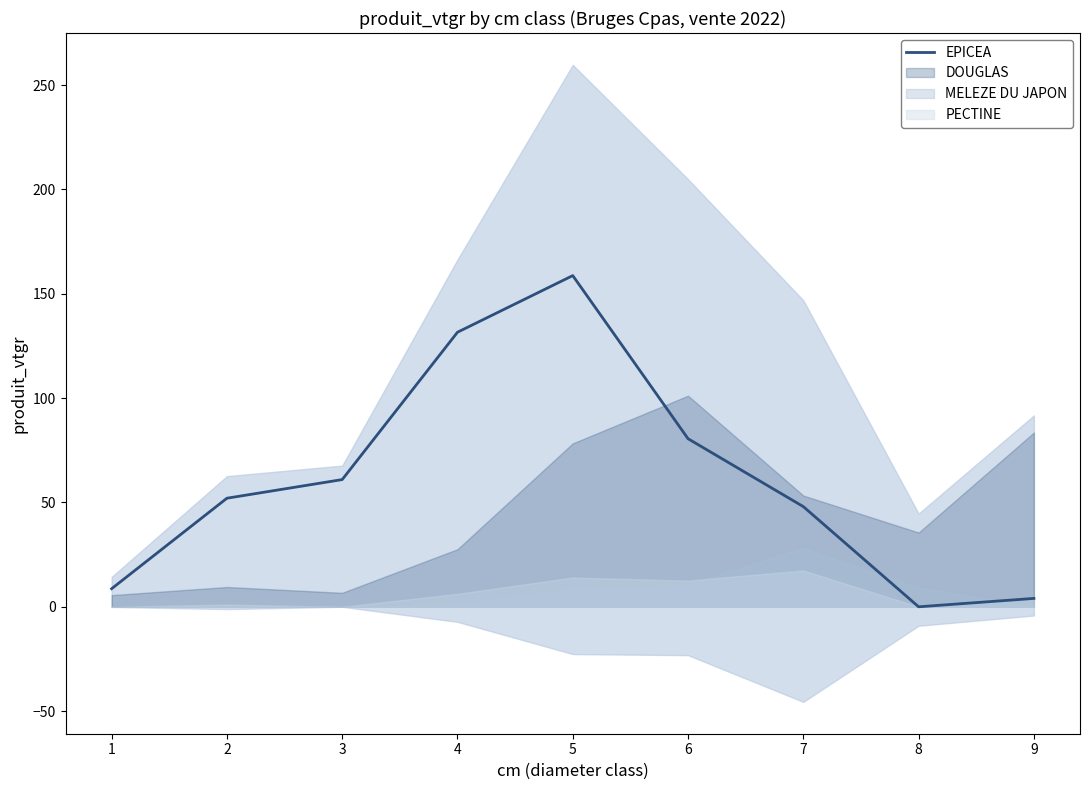

What is the change in value from 6 to 8?

-80.5